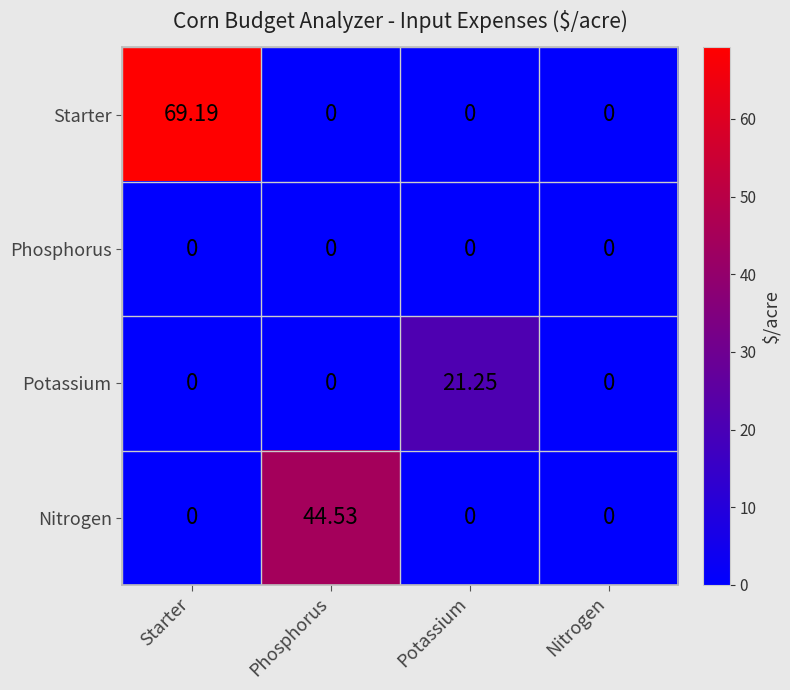

Which category has the highest value in the Potassium series?

Potassium